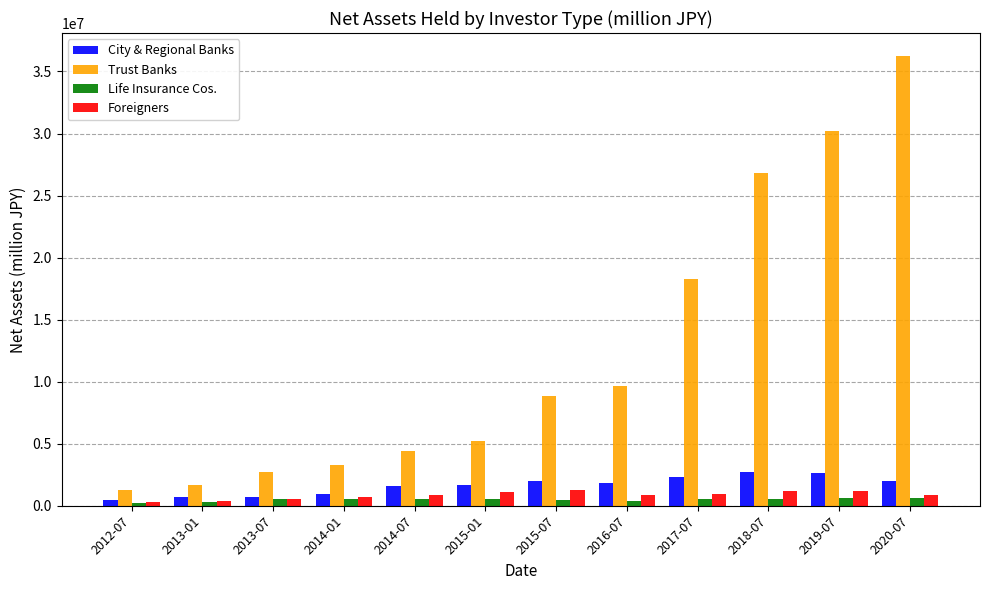

Between 2014-07 and 2016-07, which series saw the biggest shift?

Trust Banks